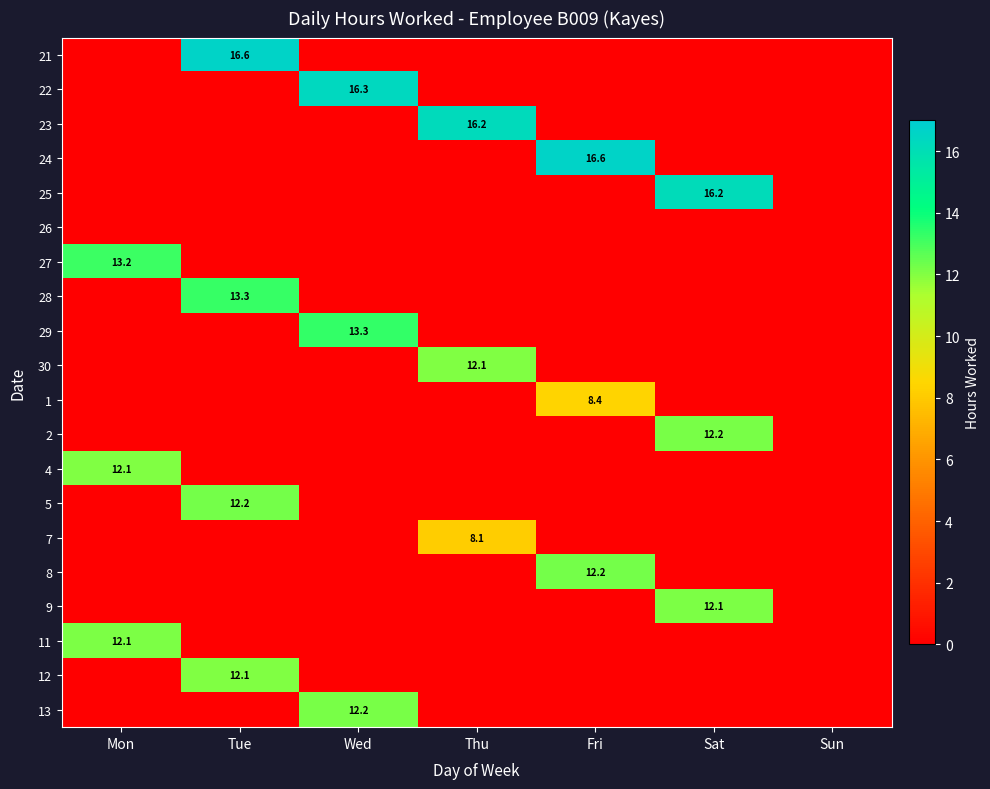

The 21 series shows 9.4 at Tue. True or false?

False